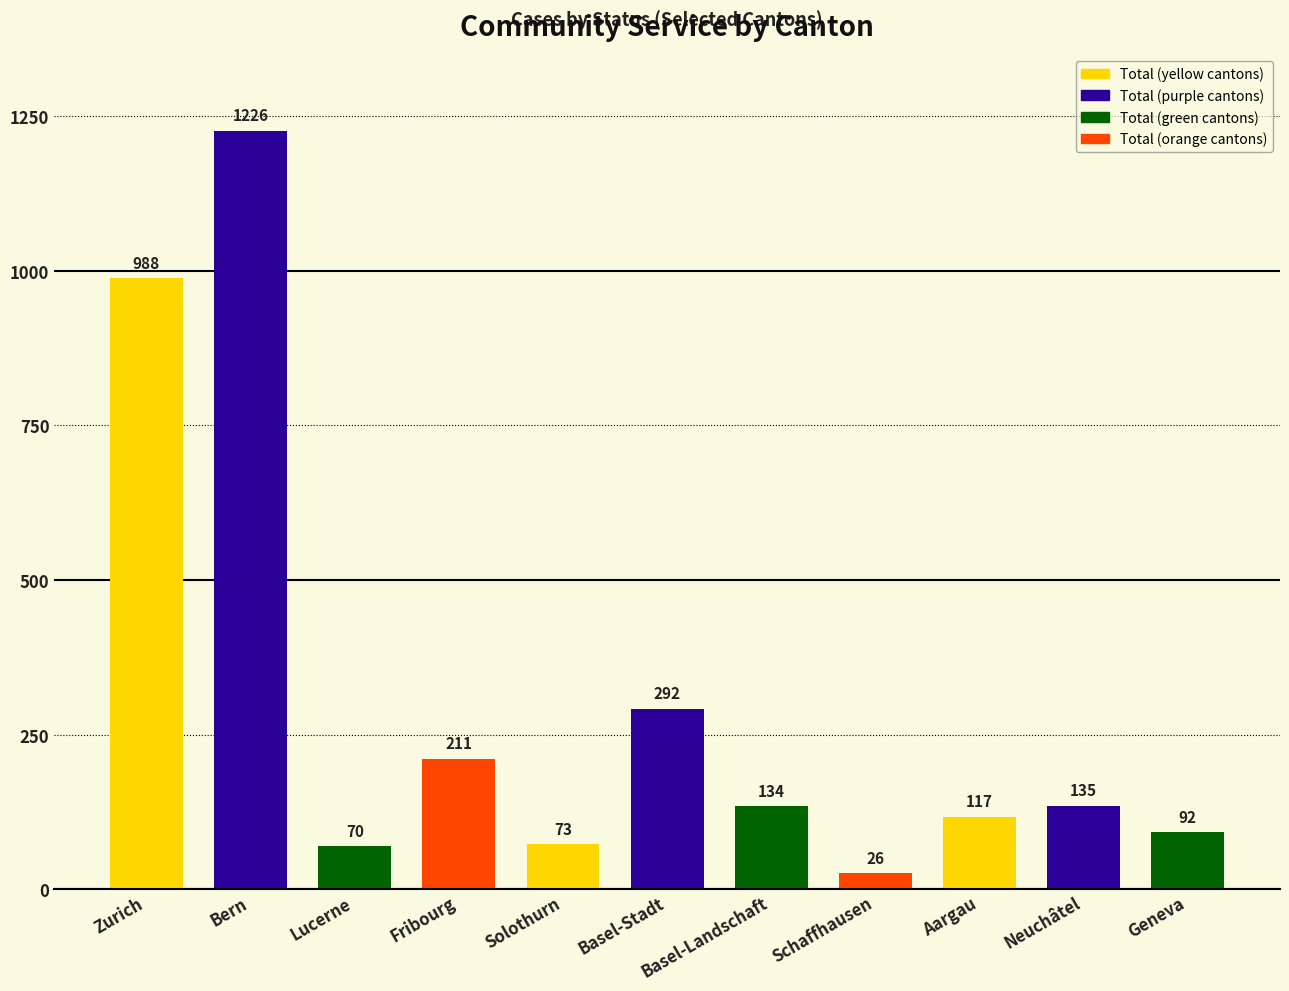

What is the average value?

306